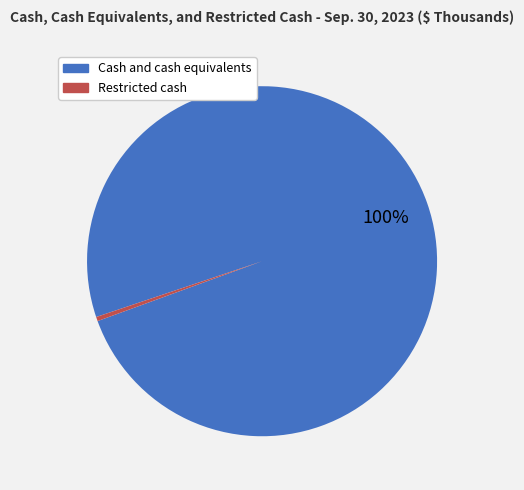

How many slices are in this pie chart?

2